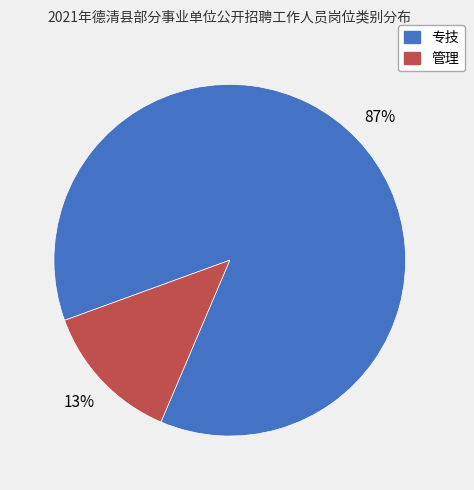

Approximately how many times larger is the value at 专技 compared to 管理?

6.7